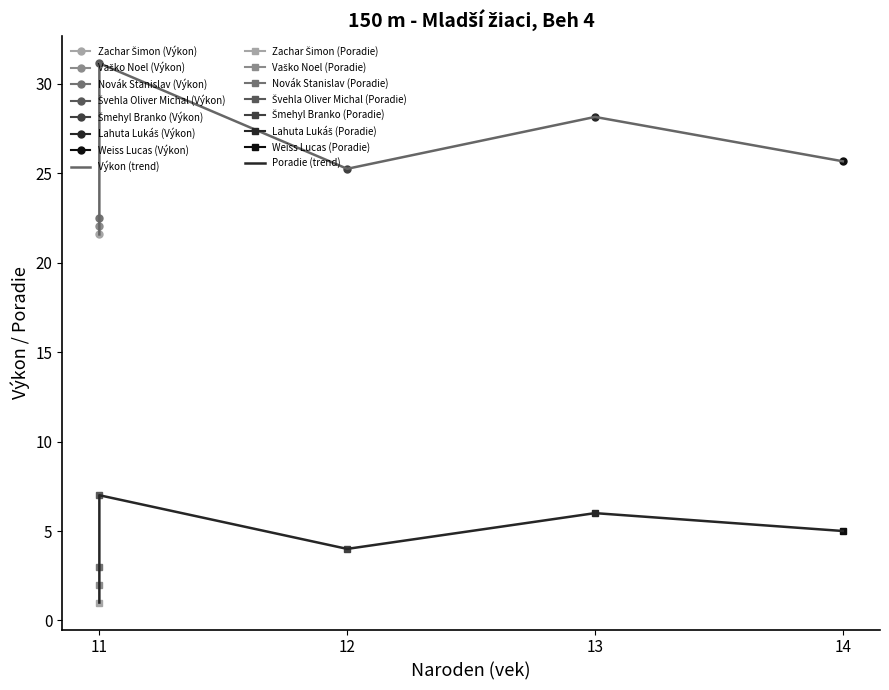

Which has a higher value, 11 or 11?

11